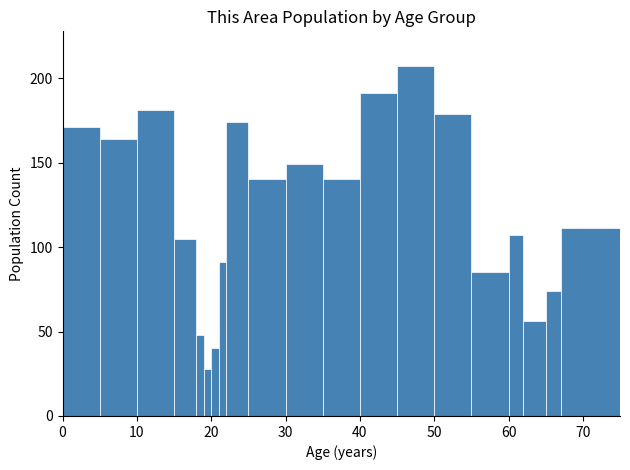

Read against the x-axis, roughly where is the centre of the tallest bar?

48